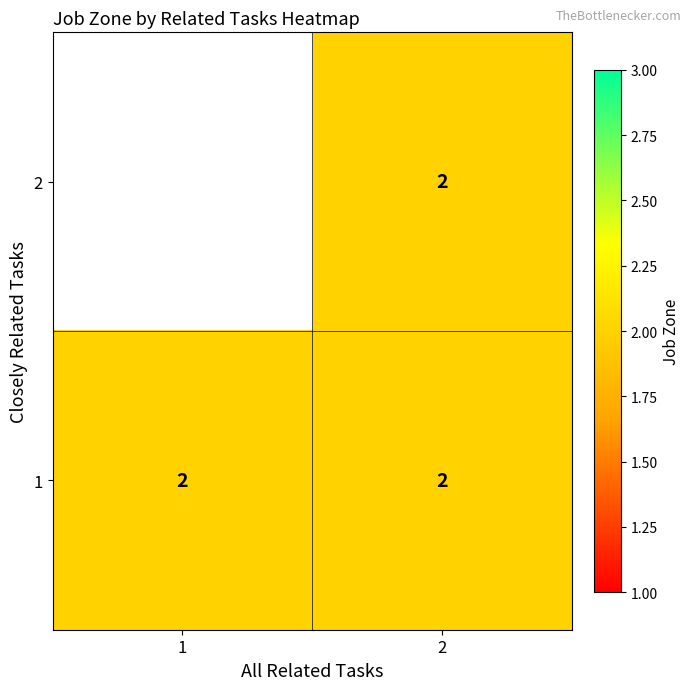

True or false: 1 has a value of 0.7 at 1.

False